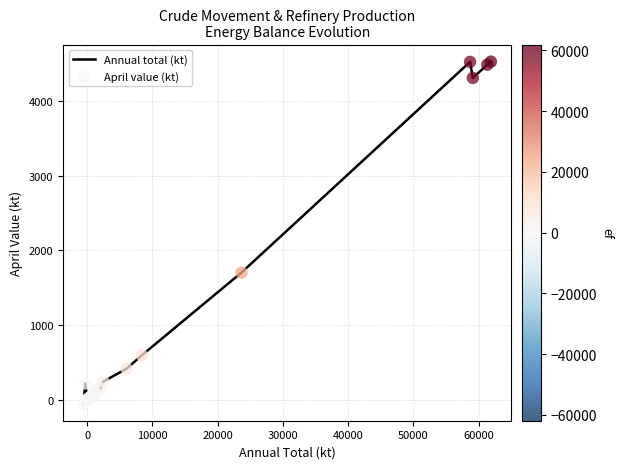

What is the difference between the maximum and minimum values?

4573.3